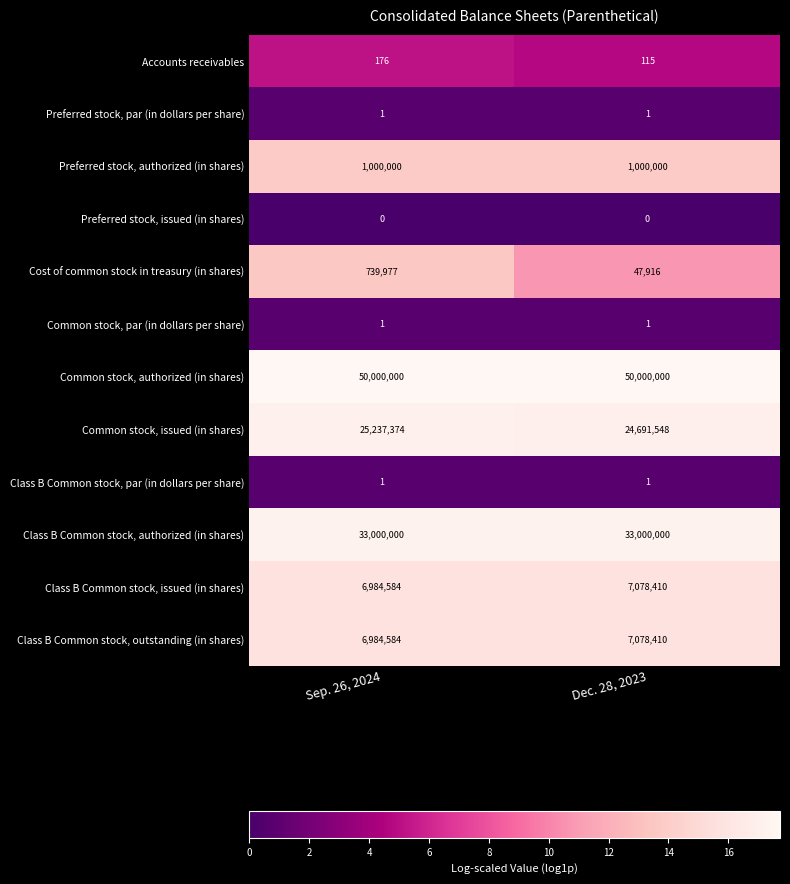

Between Sep. 26, 2024 and Dec. 28, 2023, which series saw the biggest shift?

Cost of common stock in treasury (in shares)